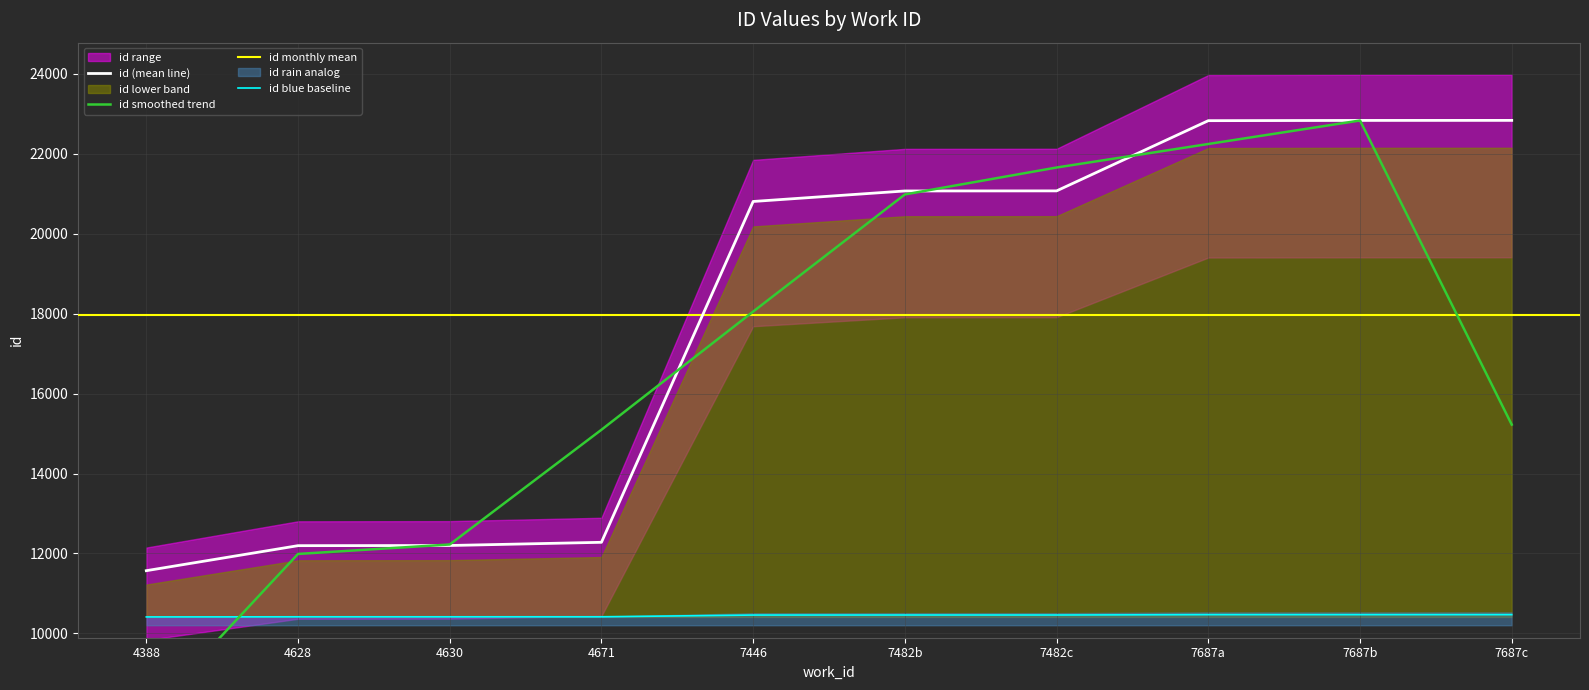

Is it true that id blue baseline equals 10468.4 at 7687c?

True